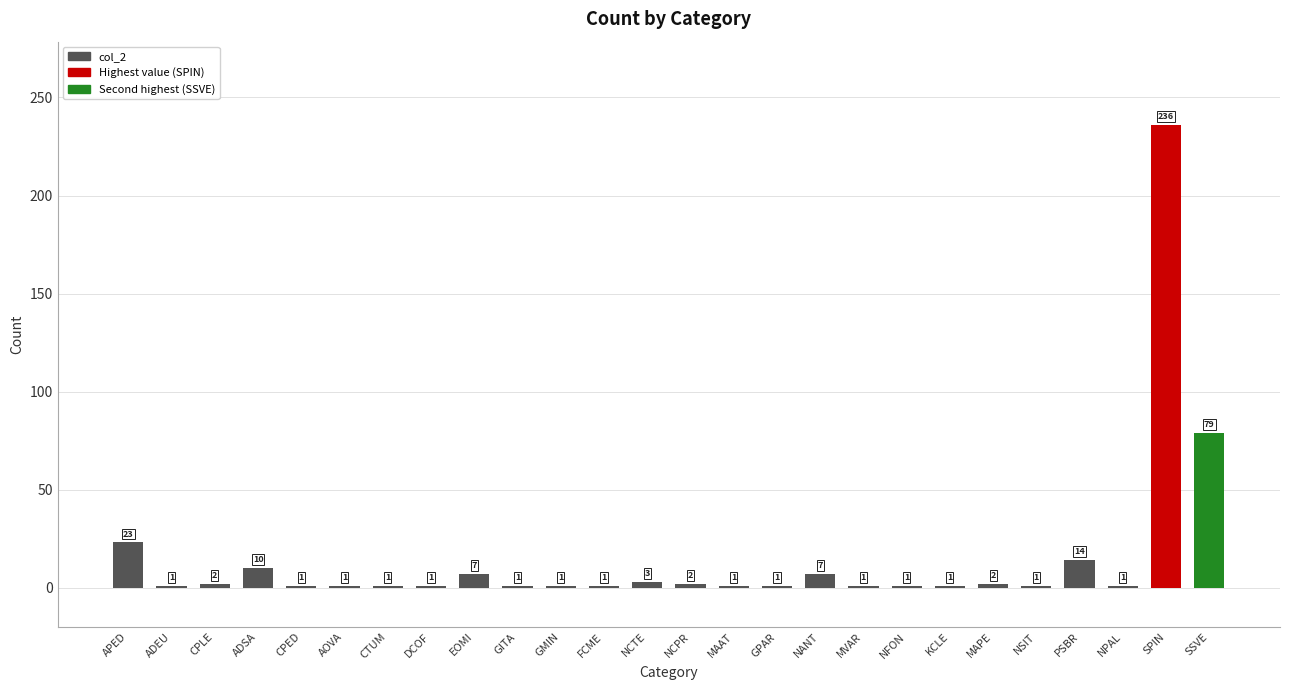

What is the ratio of the value at NCTE to the value at GITA?

3.0